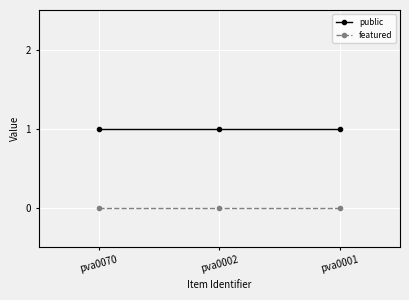

At pva0070, list the series in order from largest to smallest.

public, featured